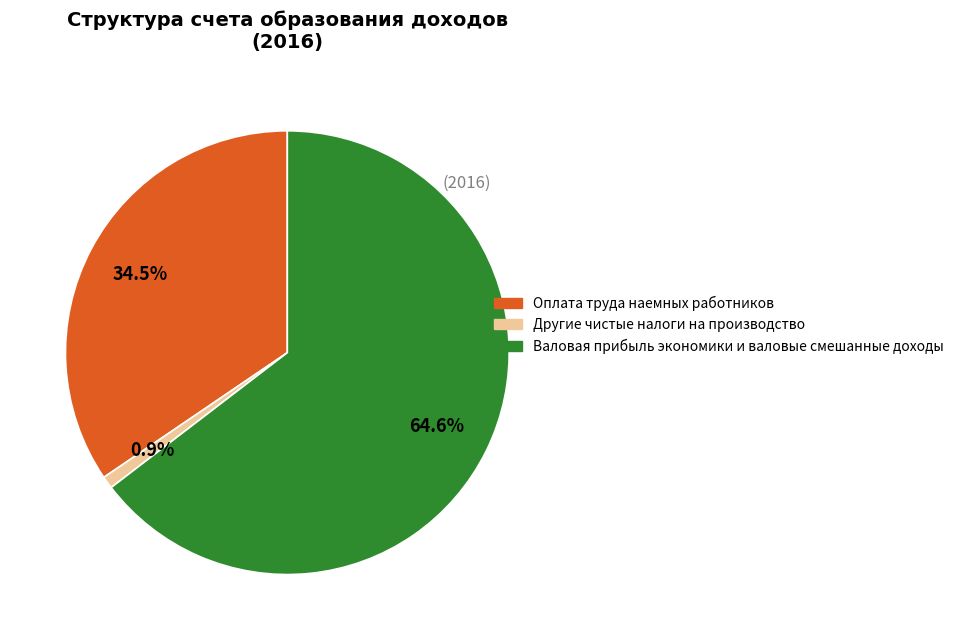

To the nearest percent, what percentage of the pie is Другие чистые налоги на производство?

1%